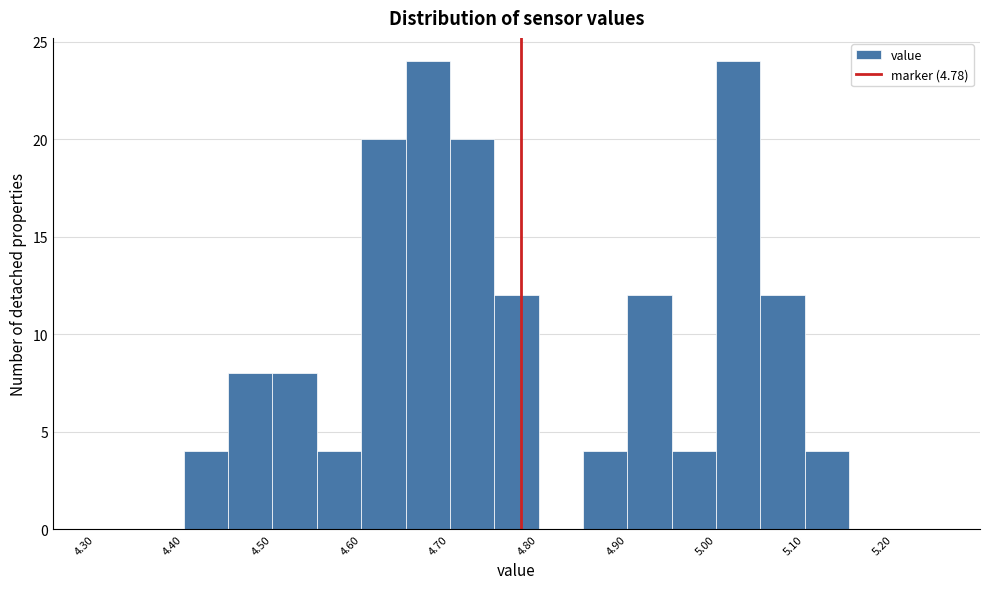

Reading left to right, transcribe this chart: for each bar, give the range it covers on the x-axis and its height. The values are not printed on the chart, so give them approximately, as read against the axis.

4.30 to 4.35: 0
4.35 to 4.40: 0
4.40 to 4.45: 4
4.45 to 4.50: 8
4.50 to 4.55: 8
4.55 to 4.60: 4
4.60 to 4.65: 20
4.65 to 4.70: 24
4.70 to 4.75: 20
4.75 to 4.80: 12
4.80 to 4.85: 0
4.85 to 4.90: 4
4.90 to 4.95: 12
4.95 to 5.00: 4
5.00 to 5.05: 24
5.05 to 5.10: 12
5.10 to 5.15: 4
5.15 to 5.20: 0
5.20 to 5.25: 0